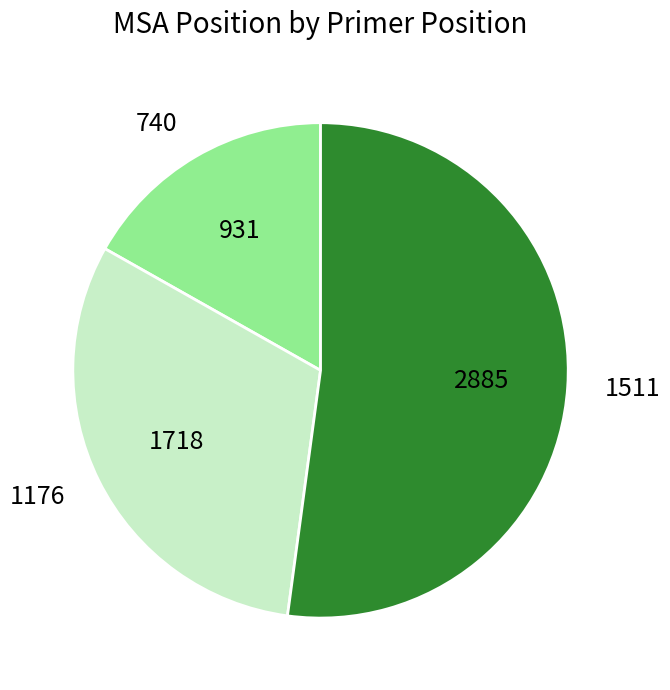

Approximately how many times larger is the value at 1511 compared to 1176?

1.7